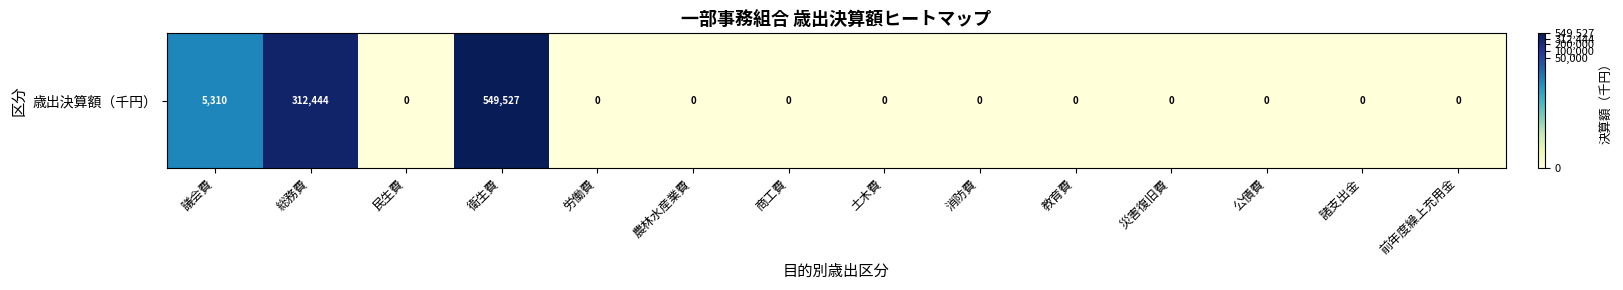

Reading left to right, extract all data points from this chart.

8.6	12.7	0.0	13.2	0.0	0.0	0.0	0.0	0.0	0.0	0.0	0.0	0.0	0.0